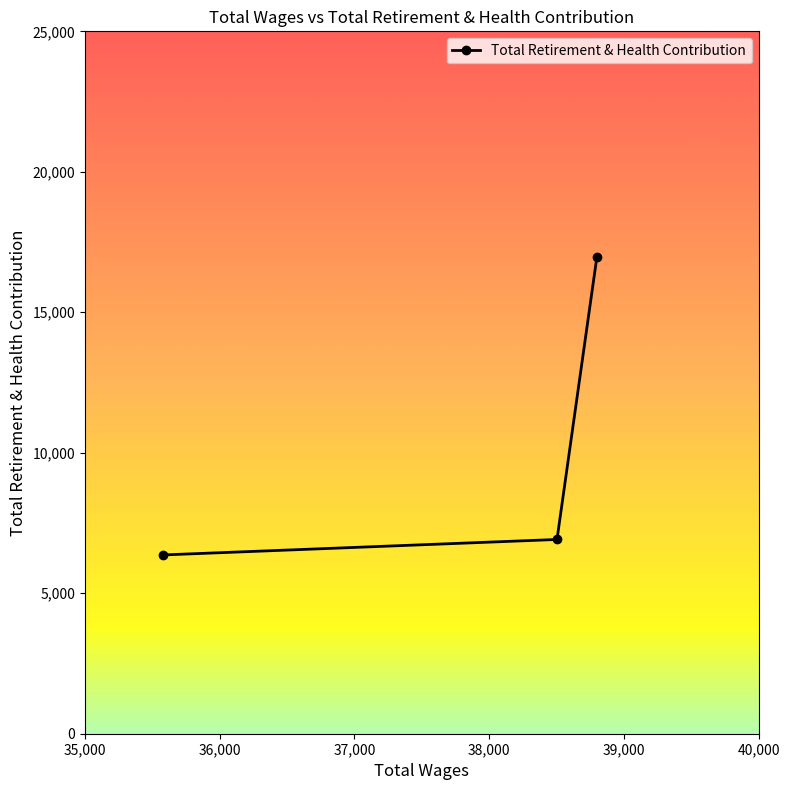

What is the minimum value shown in the chart?

6364